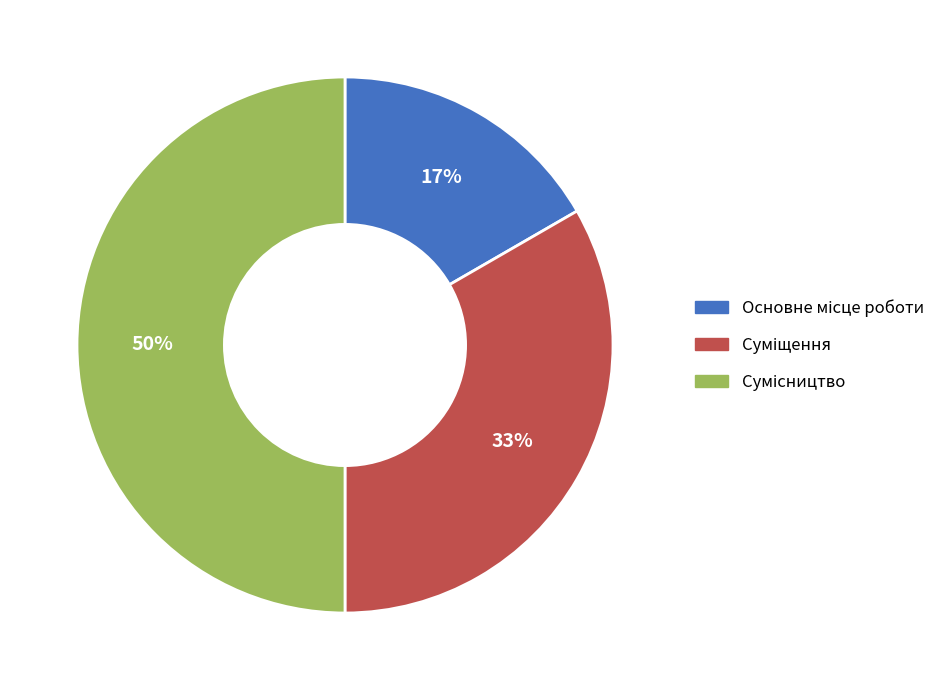

To the nearest percent, what is the average slice percentage?

33%